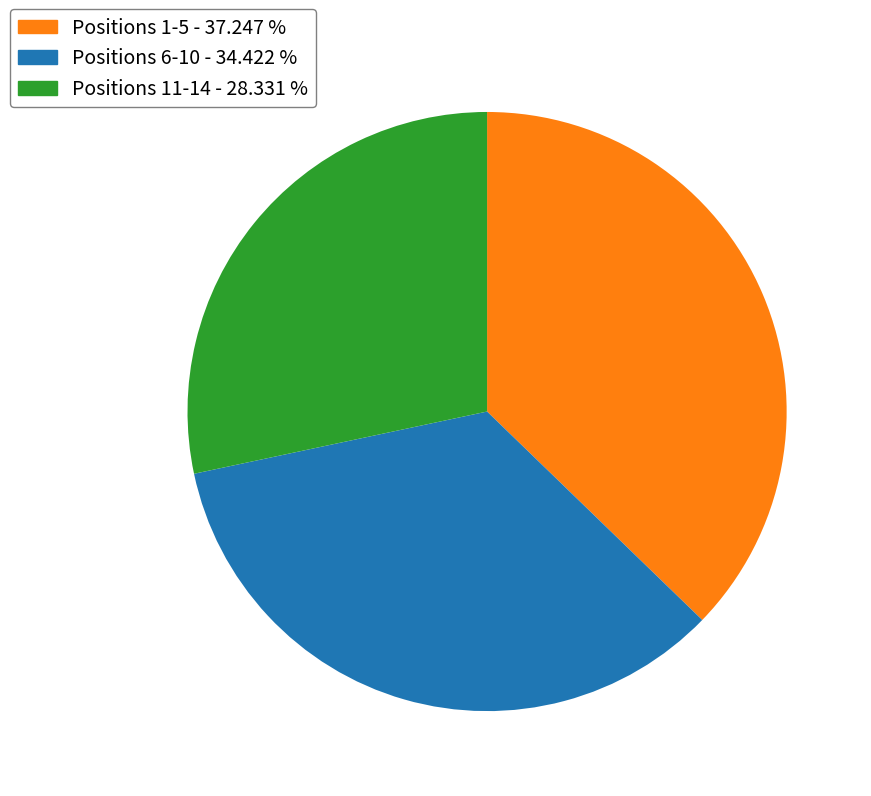

Is there a majority slice in this chart?

No